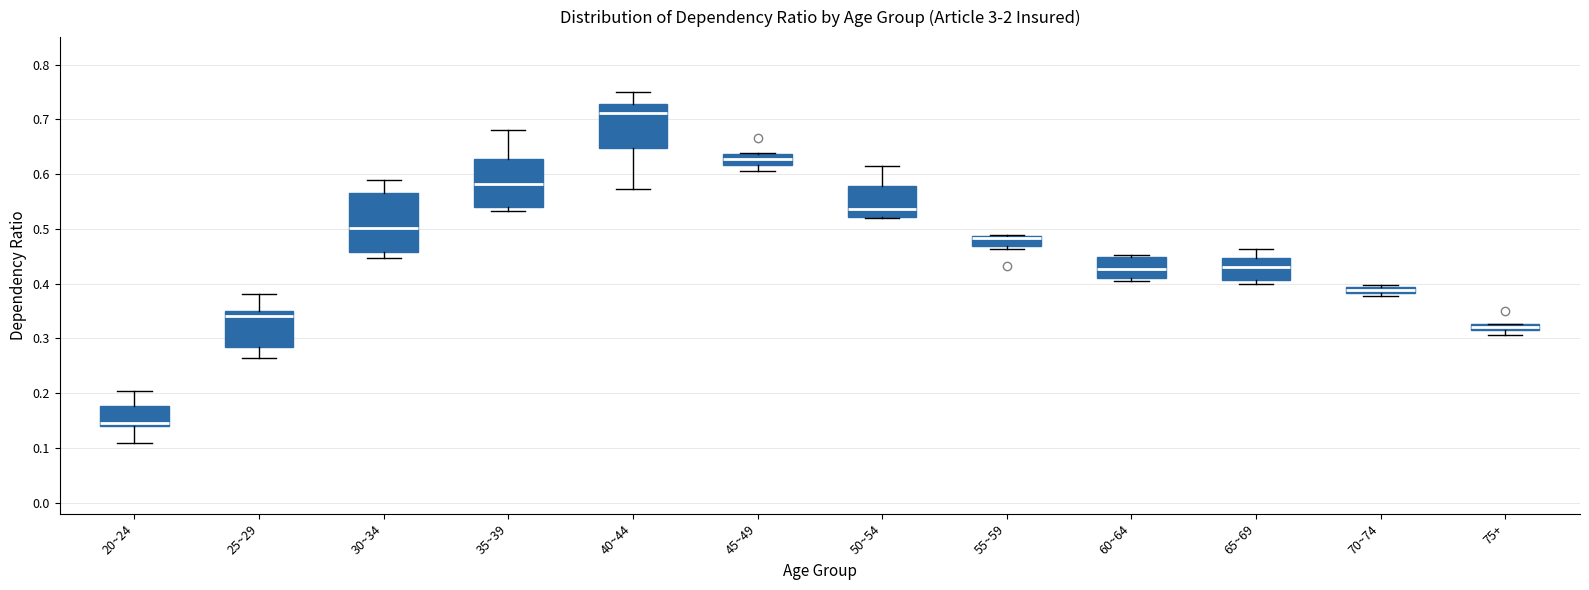

Comparing the boxes themselves (not the whiskers), which one is the tallest?

30~34